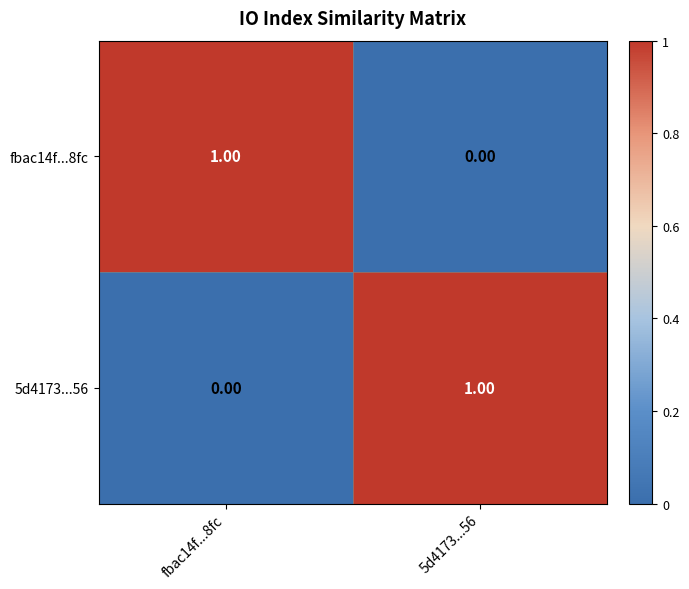

Rank the categories by 5d4173...56 value from lowest to highest.

fbac14f...8fc, 5d4173...56